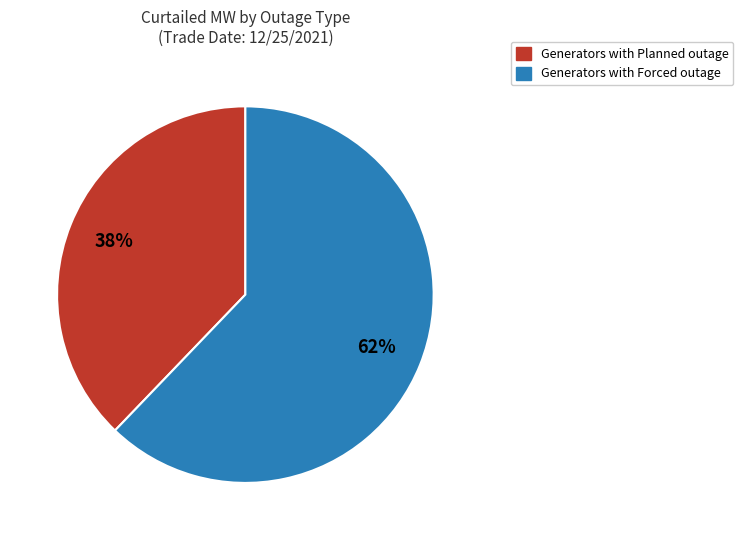

Does any single category account for the majority?

Yes